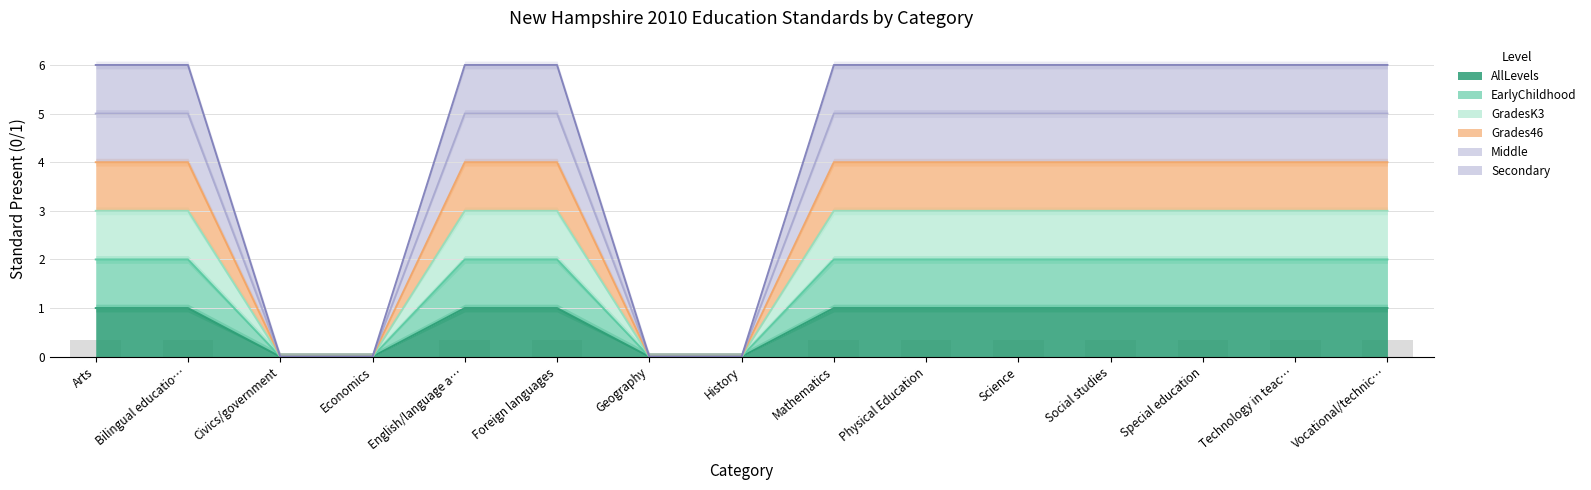

True or false: Grades46 has a value of 2 at Science.

False